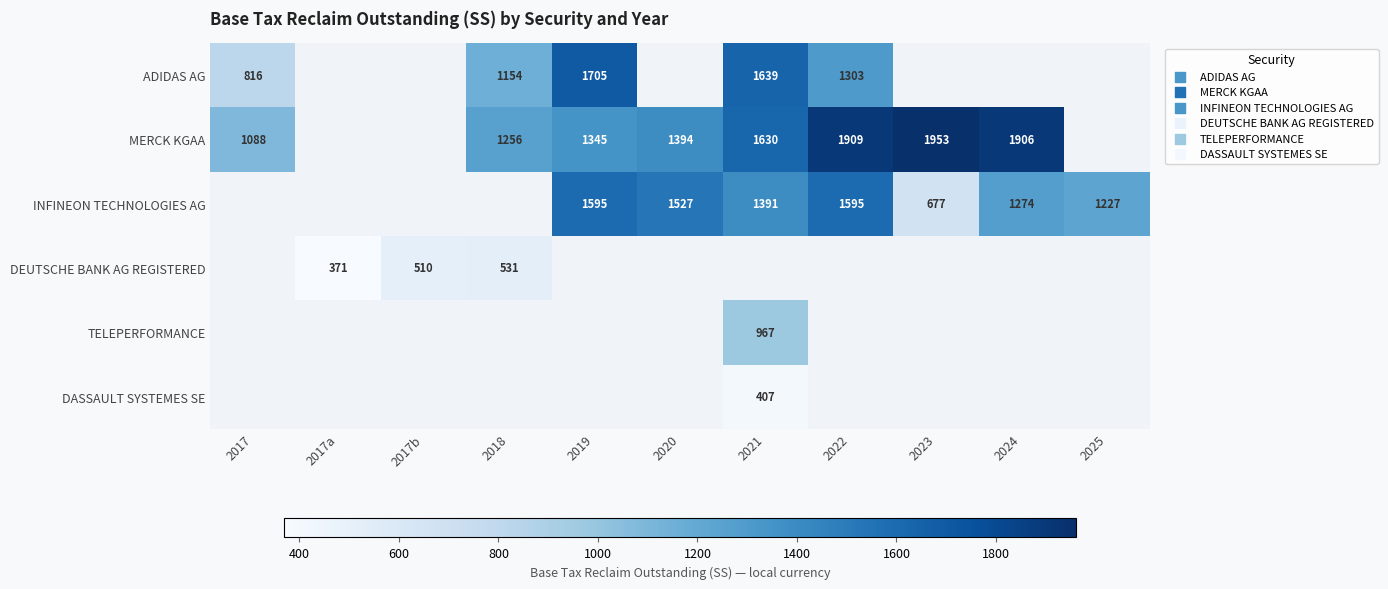

At how many categories does at least one series exceed 1925?

1